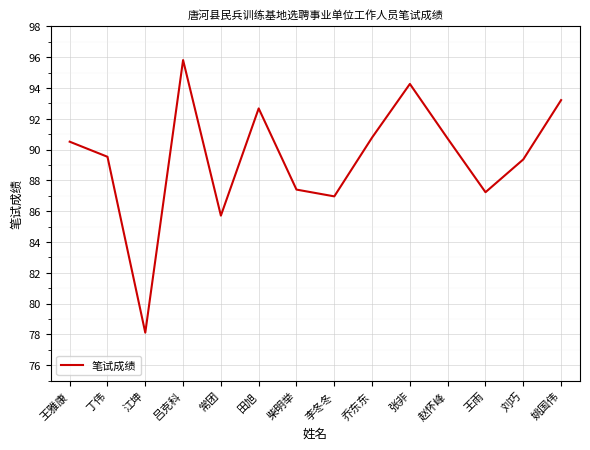

Count the number of values greater than 90.

7